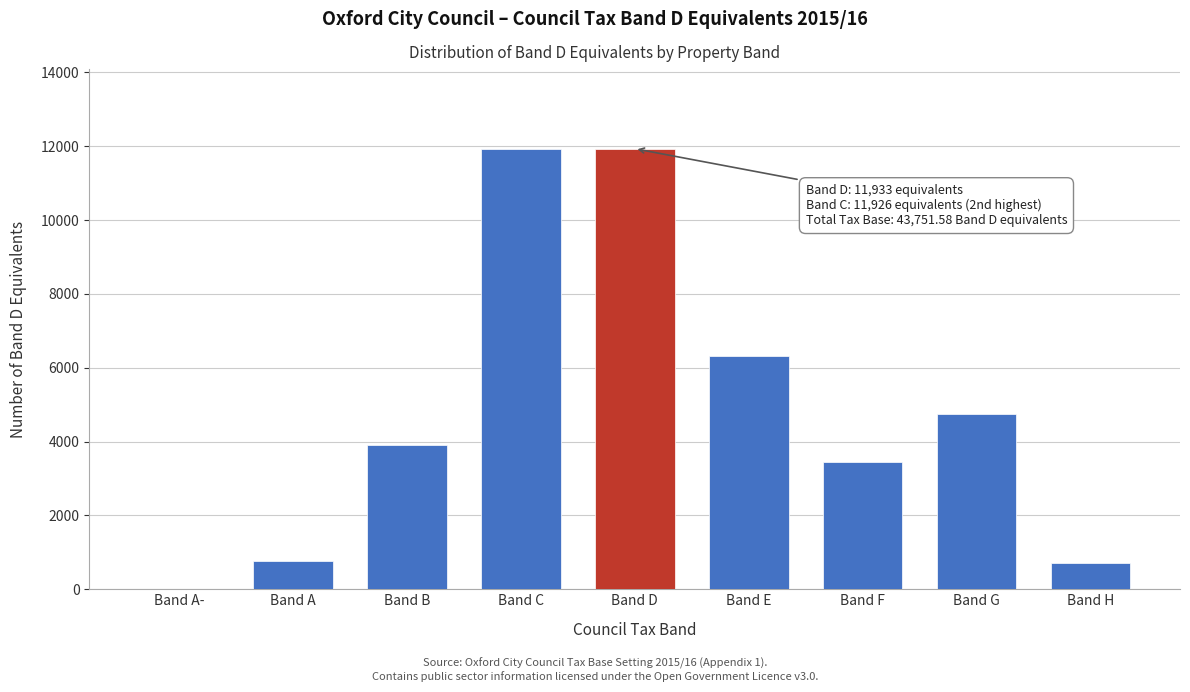

Where is the data nearest to the value 5967?

Band E